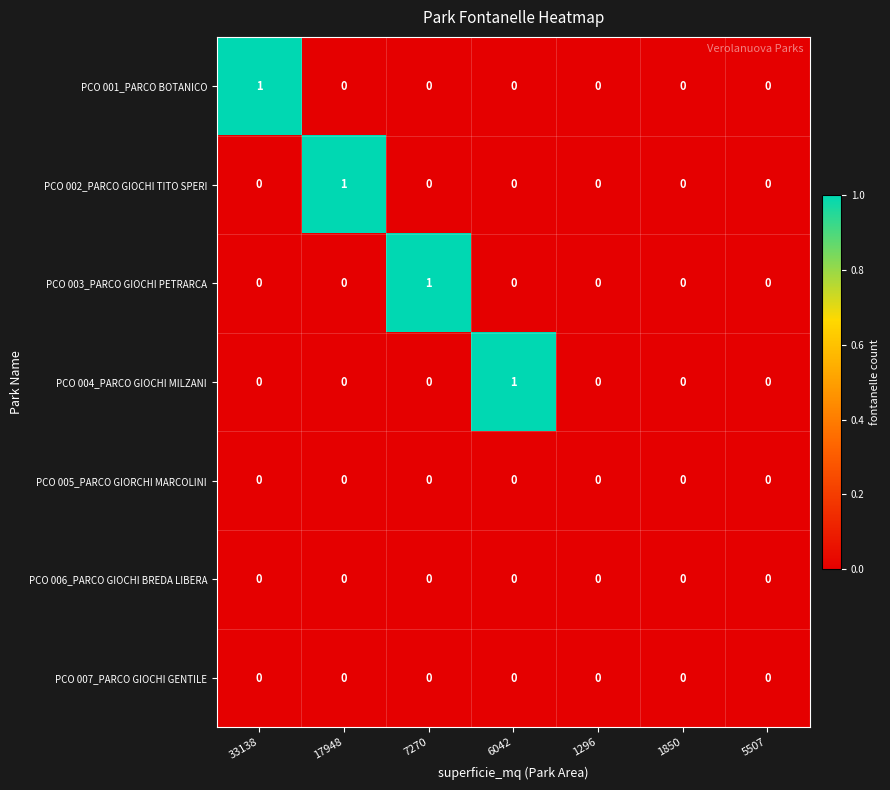

Which series changed the most between 7270 and 1296?

PCO 003_PARCO GIOCHI PETRARCA